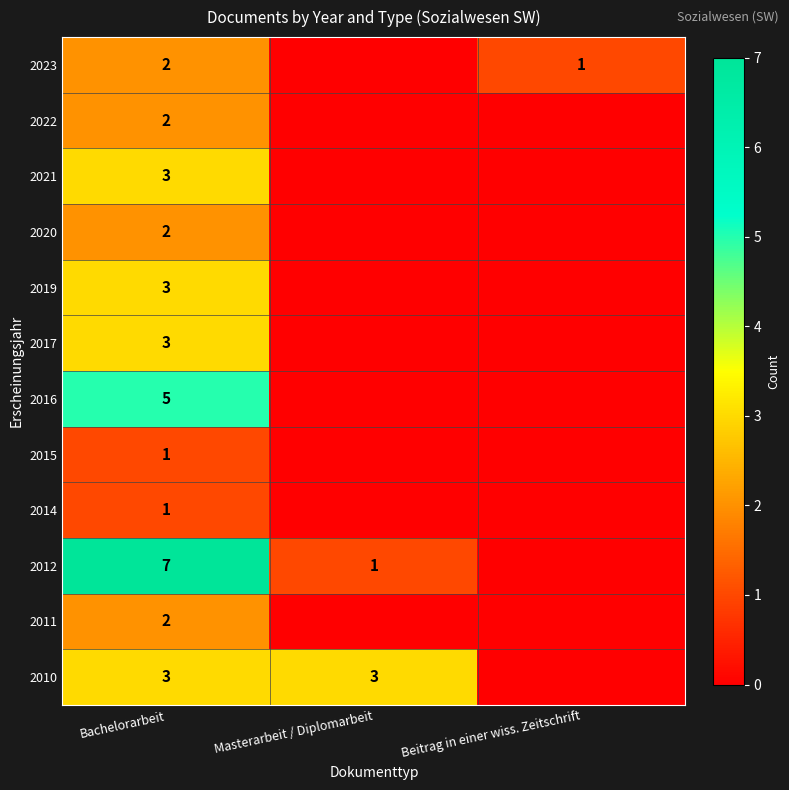

What is the spread (max minus min) of values at Bachelorarbeit?

6